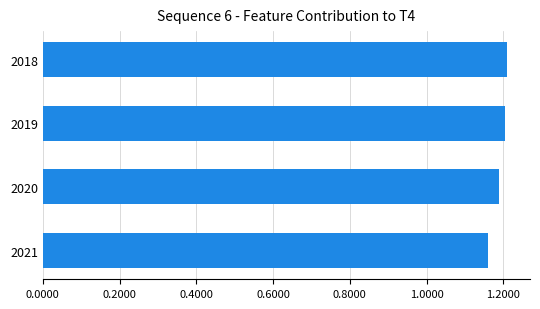

True or false: the data shows 0.5 at 2021.

False